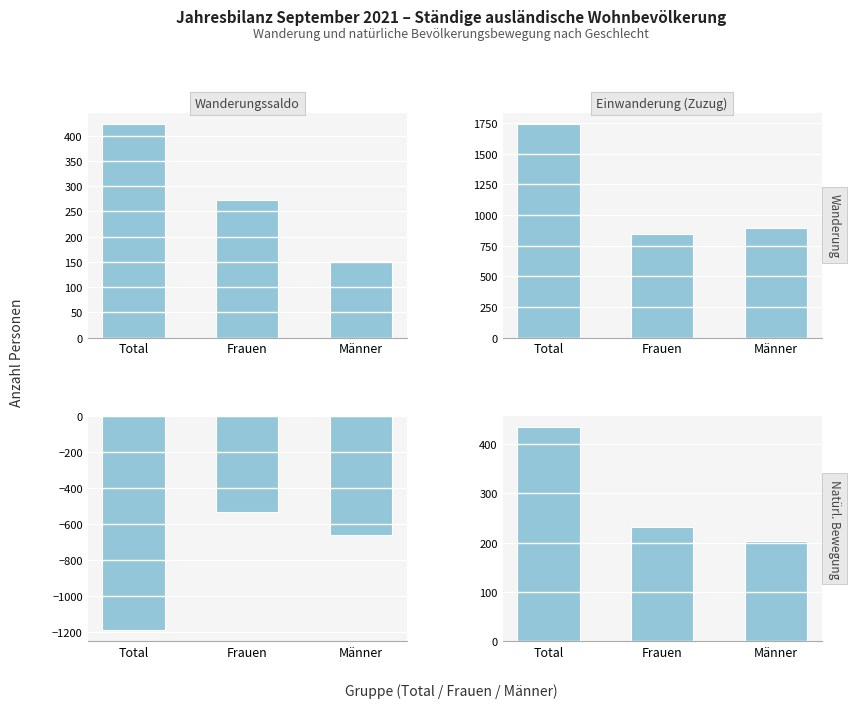

Rank the series at Frauen from lowest to highest value.

Auswanderung (Wegzug), Geburten, Wanderungssaldo, Einwanderung (Zuzug)